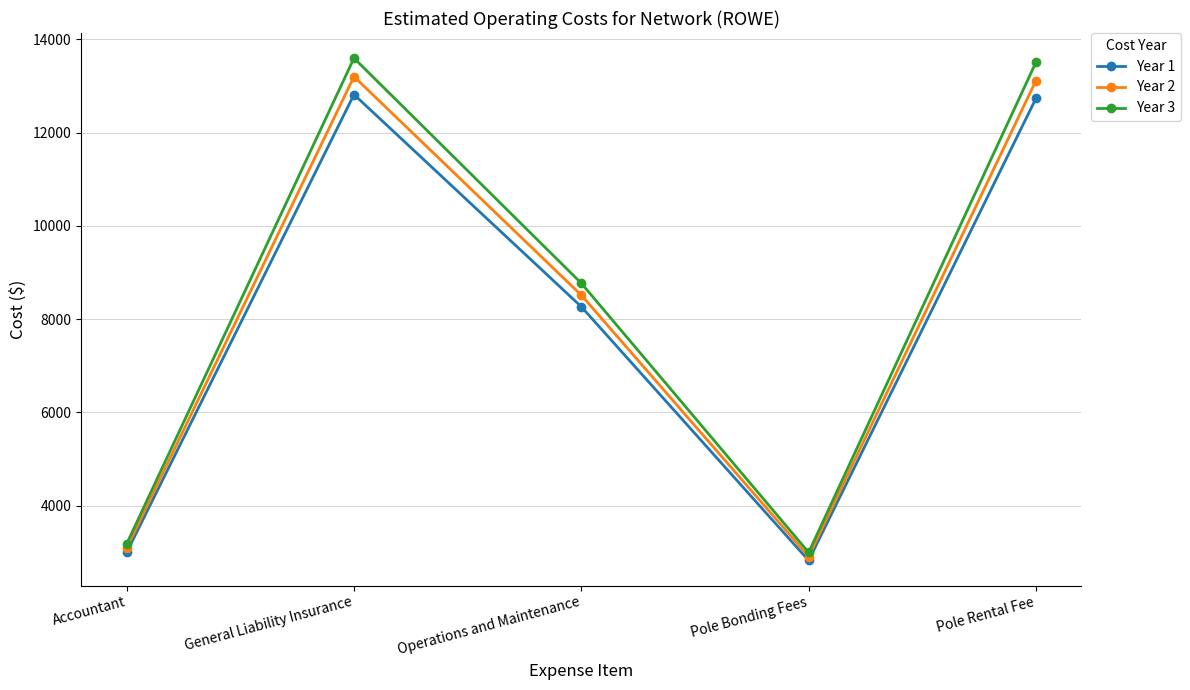

How many interior local peaks does the Year 2 series have?

1